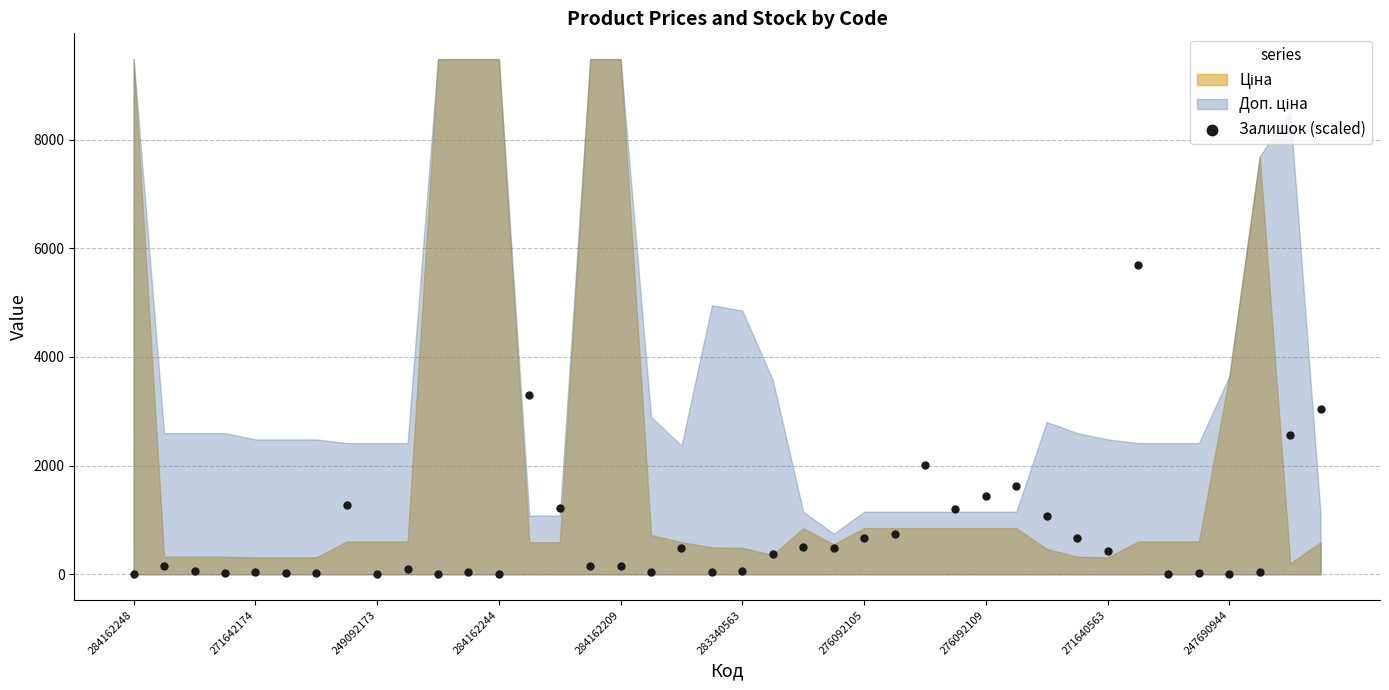

What is the range of Y values (max minus min)?

5683.6